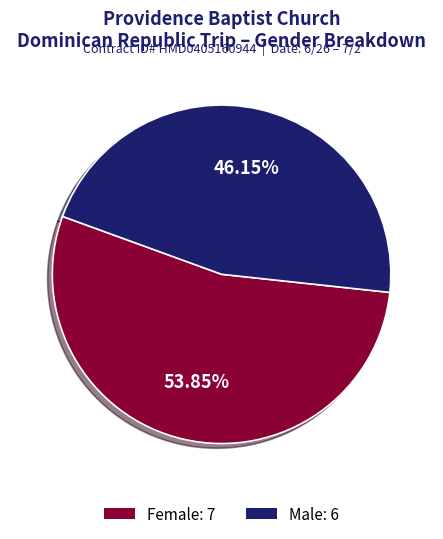

Does Female account for over 50% of the chart?

Yes